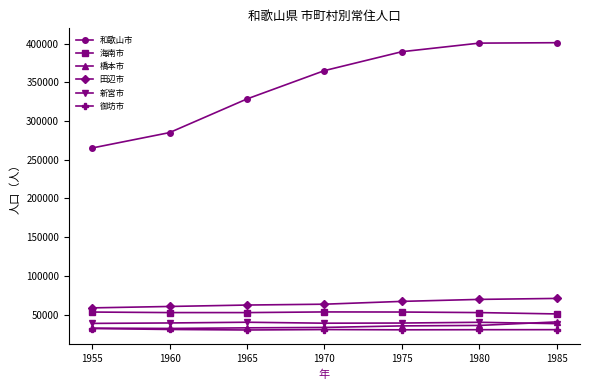

True or false: 田辺市 and 橋本市 cross at least once.

False